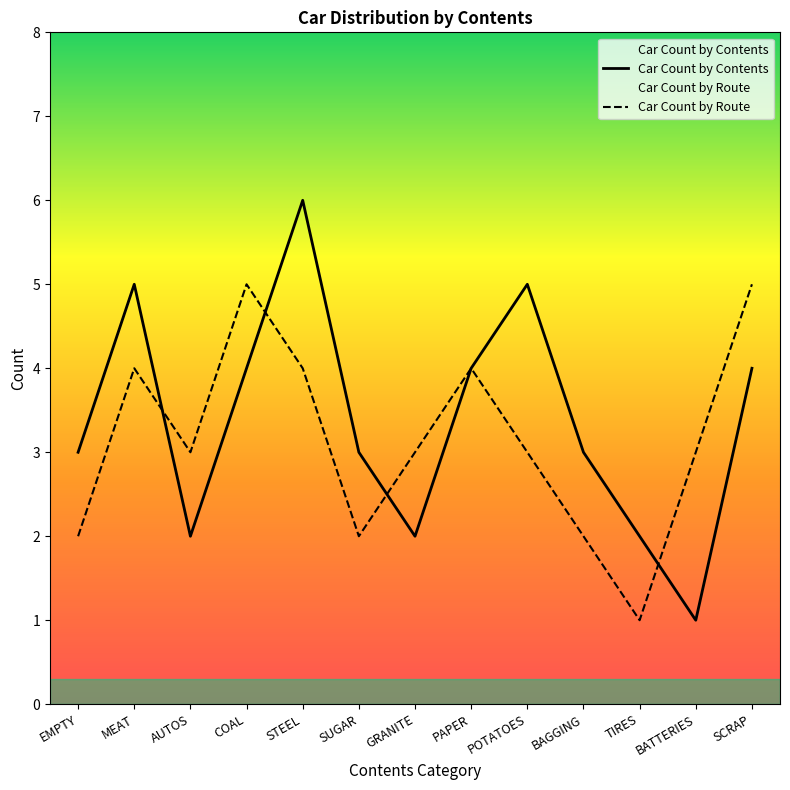

What is the value of the Car Count by Route point at the 13th from the left?

5